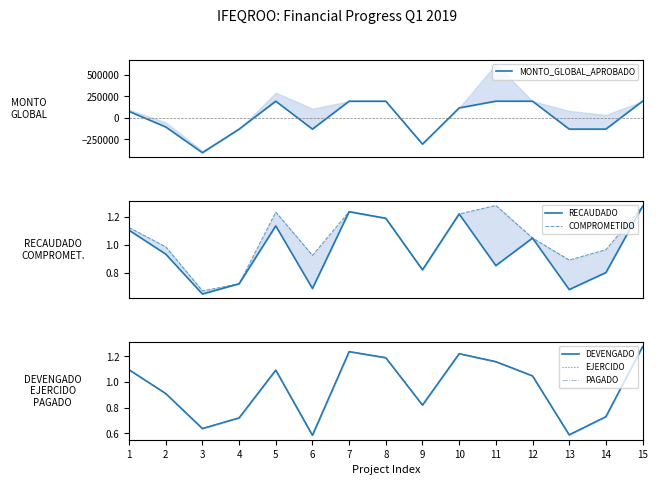

How many values in the DEVENGADO series exceed 1?

8